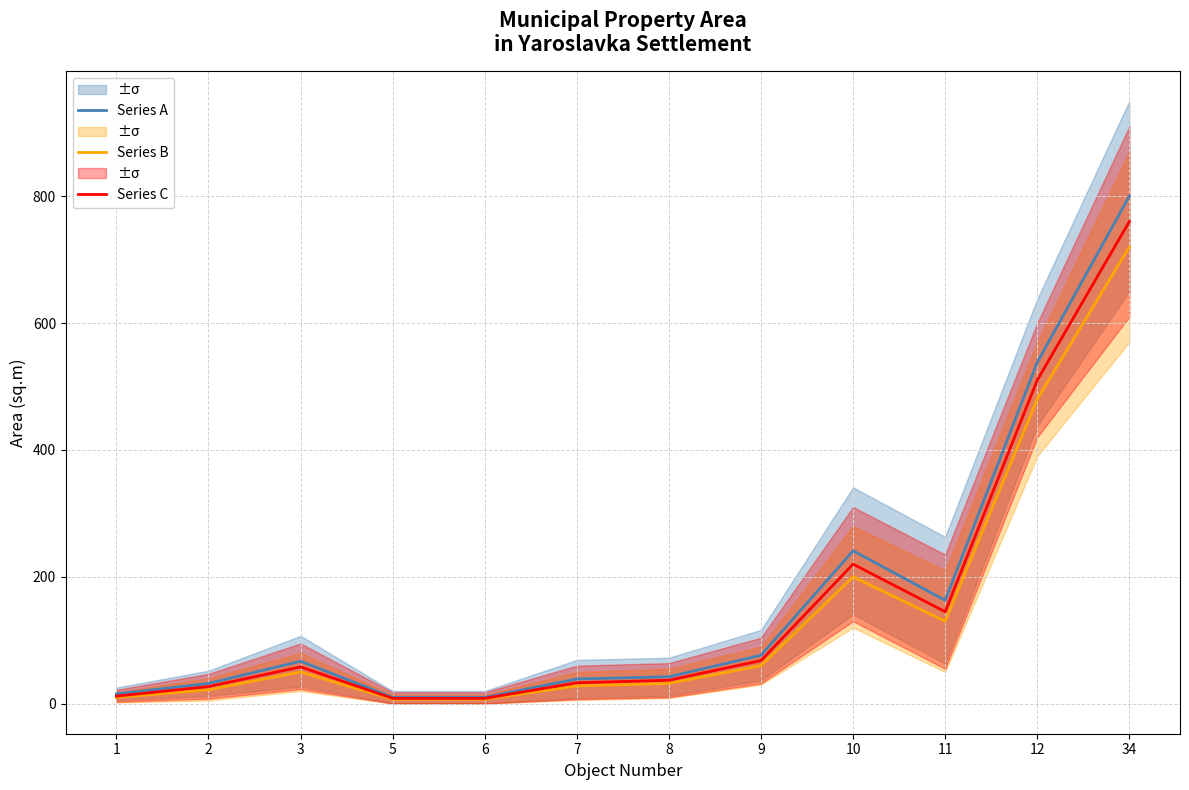

How many categories are shown in the chart?

12